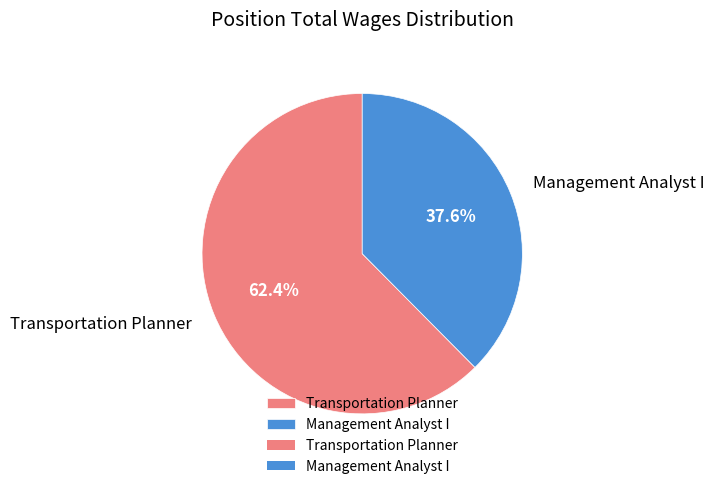

How much of the chart is everything except Transportation Planner?

37.6%